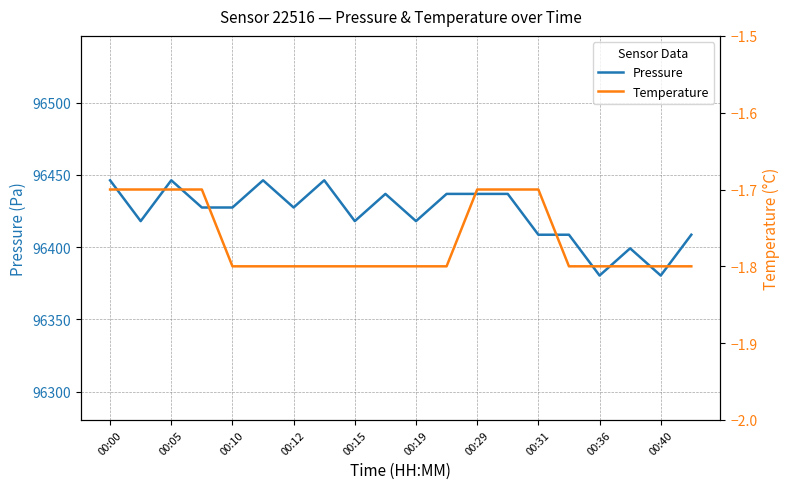

What is the minimum value shown in the chart?

-1.8